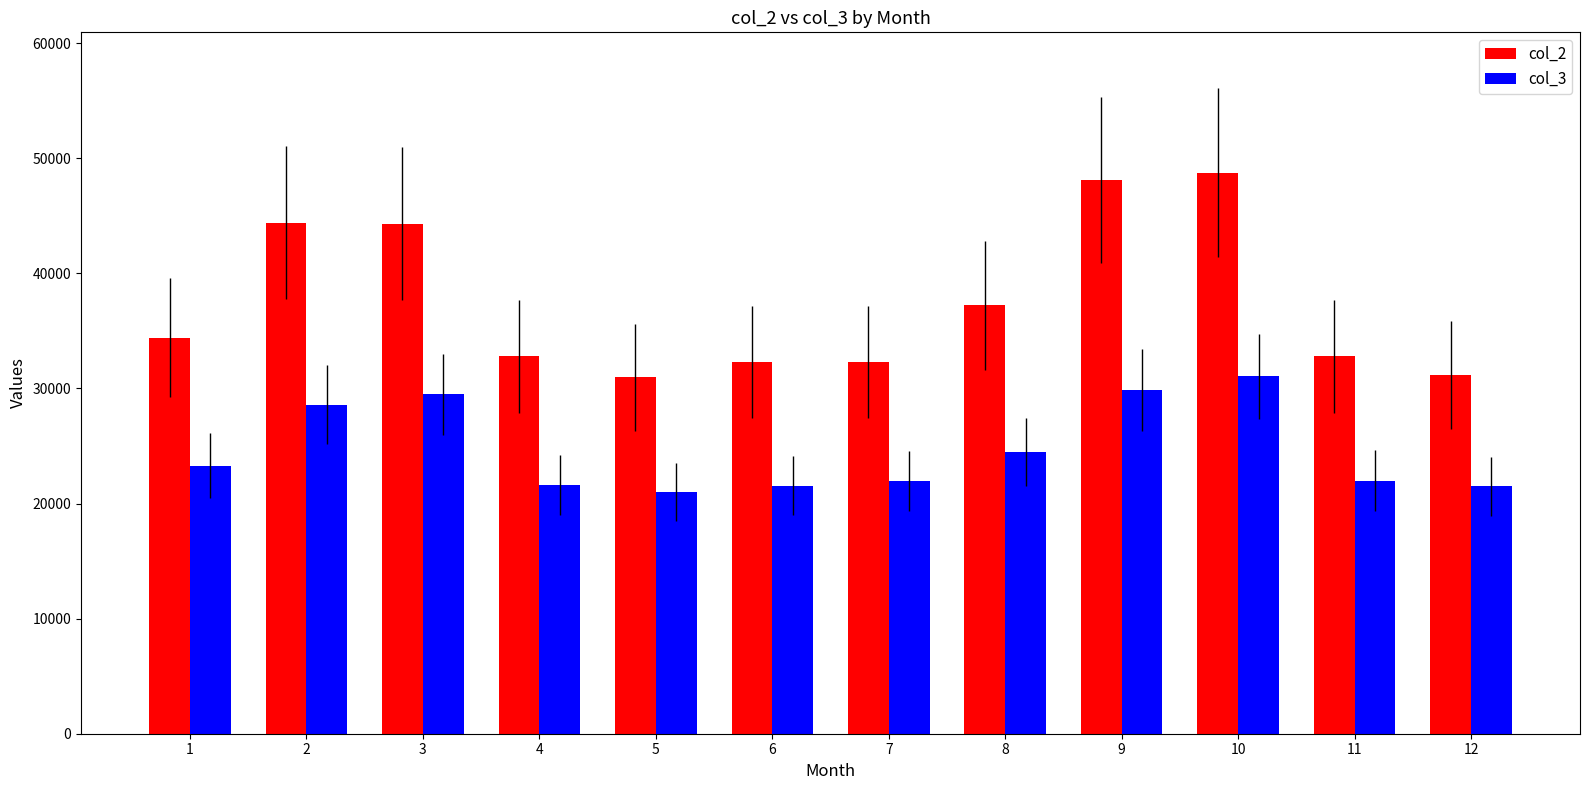

Rank the series by their maximum value, from lowest to highest.

col_3, col_2